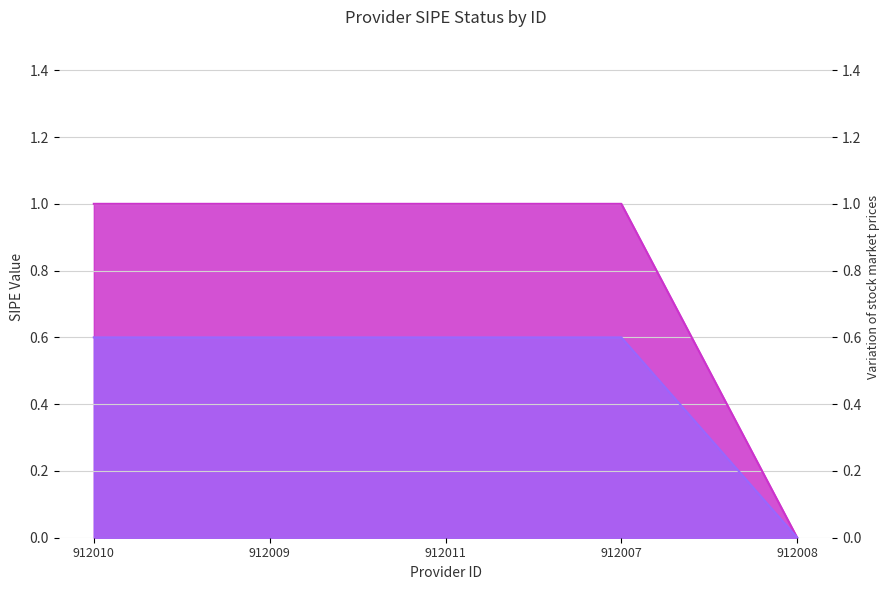

At which label is the value closest to 0?

912008